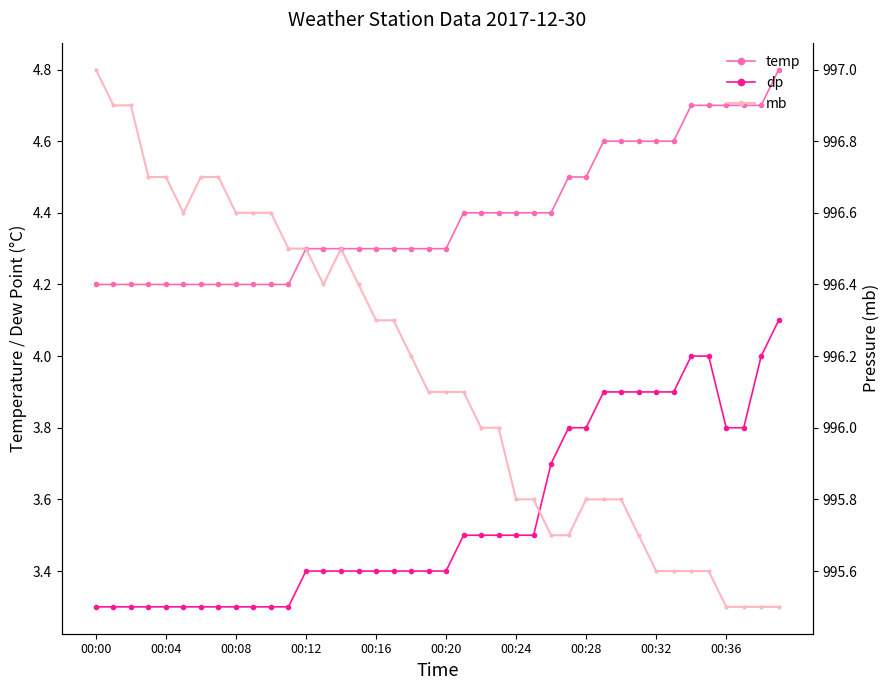

At which category does the chart reach its minimum across all series?

00:00